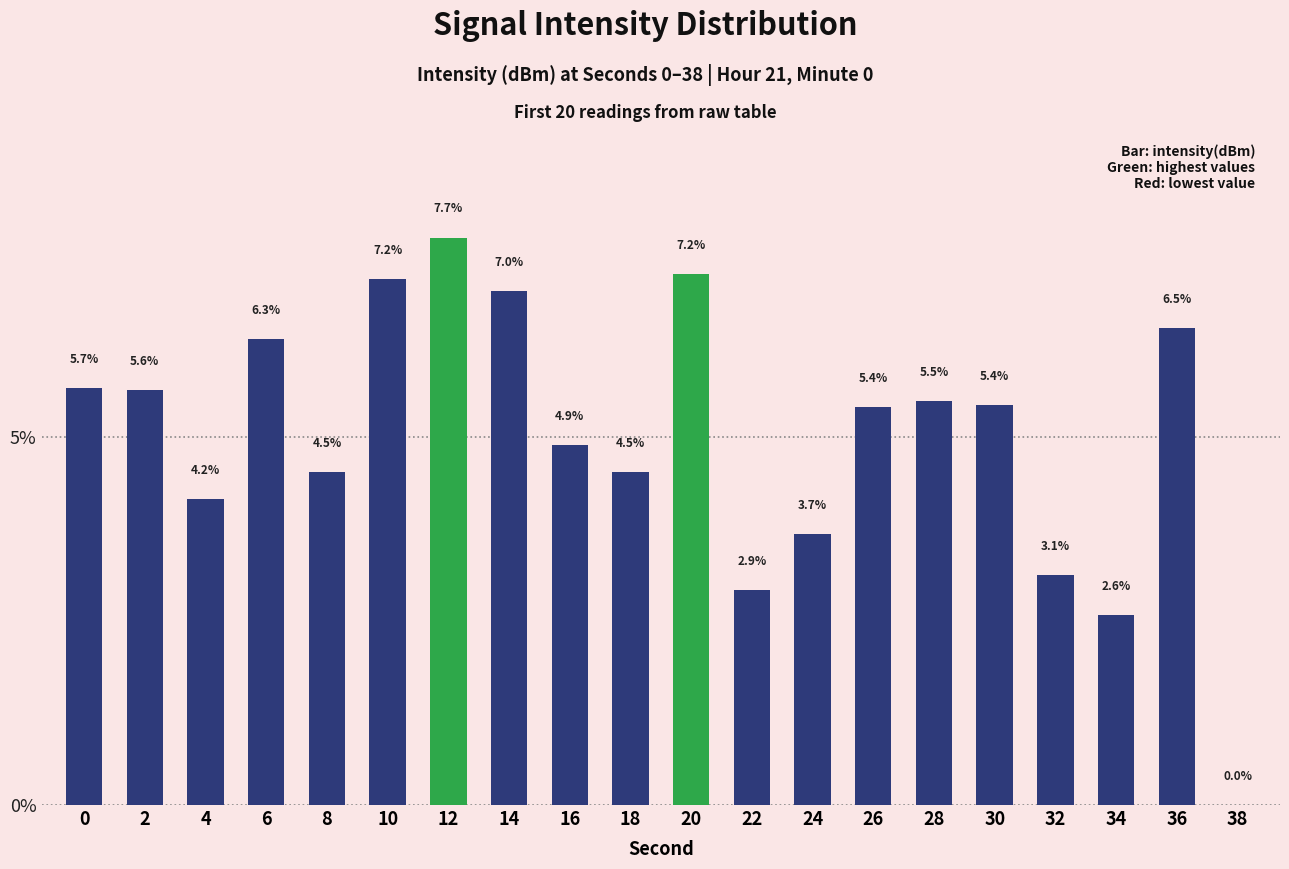

What is the maximum value shown in the chart?

7.7